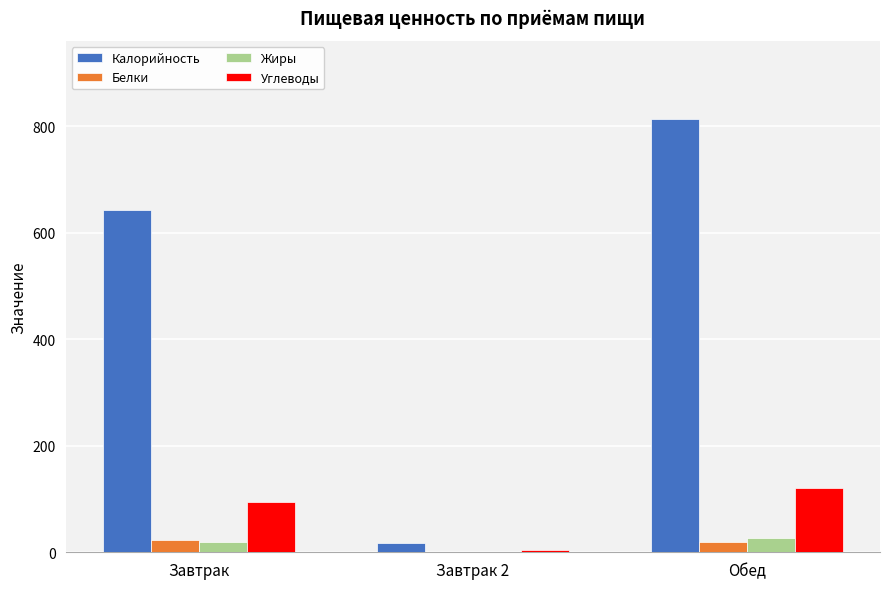

Is it true that Калорийность equals 338 at Завтрак?

False